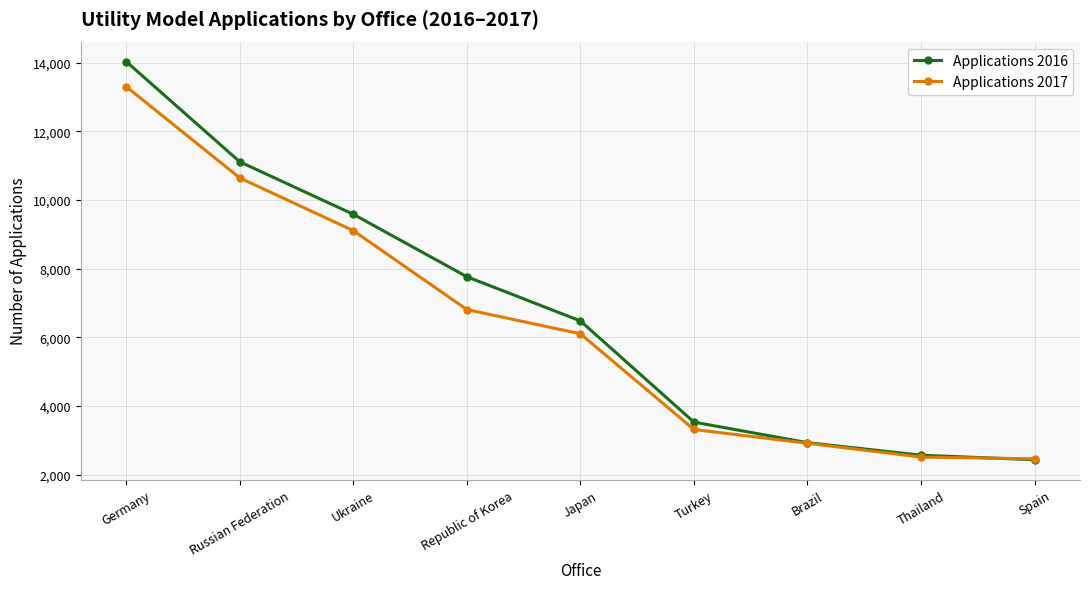

What are all the series names shown in the legend?

Applications 2016, Applications 2017